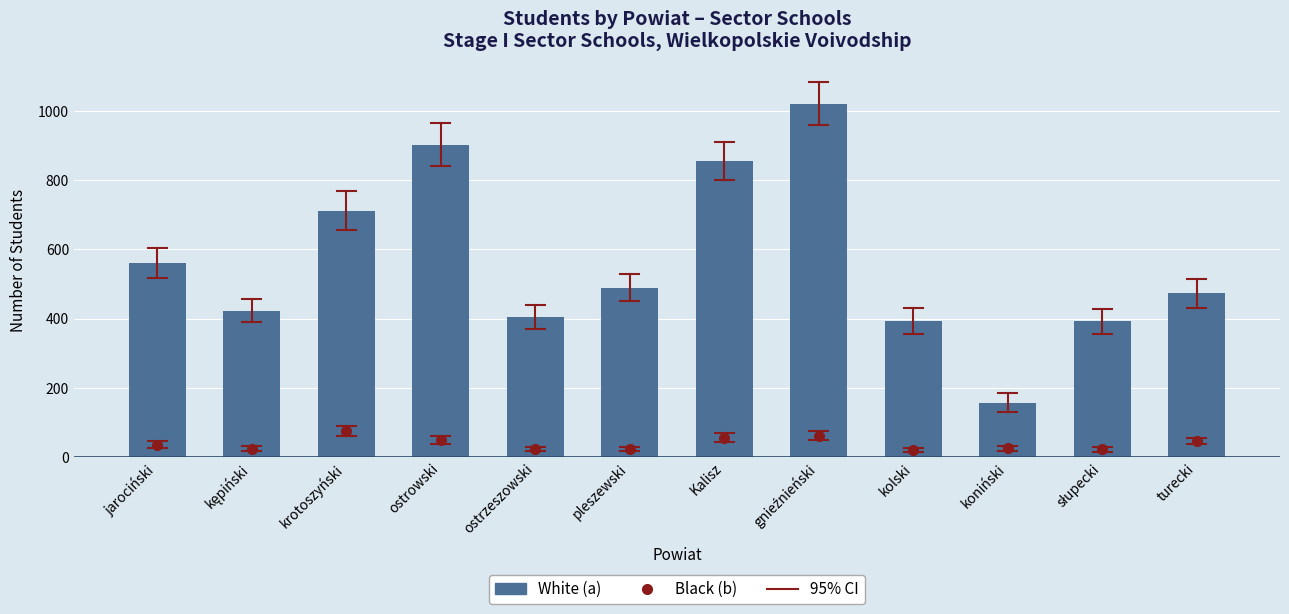

Rank the categories by White (a) value from lowest to highest.

koniński, słupecki, kolski, ostrzeszowski, kępiński, turecki, pleszewski, jarociński, krotoszyński, Kalisz, ostrowski, gnieźnieński